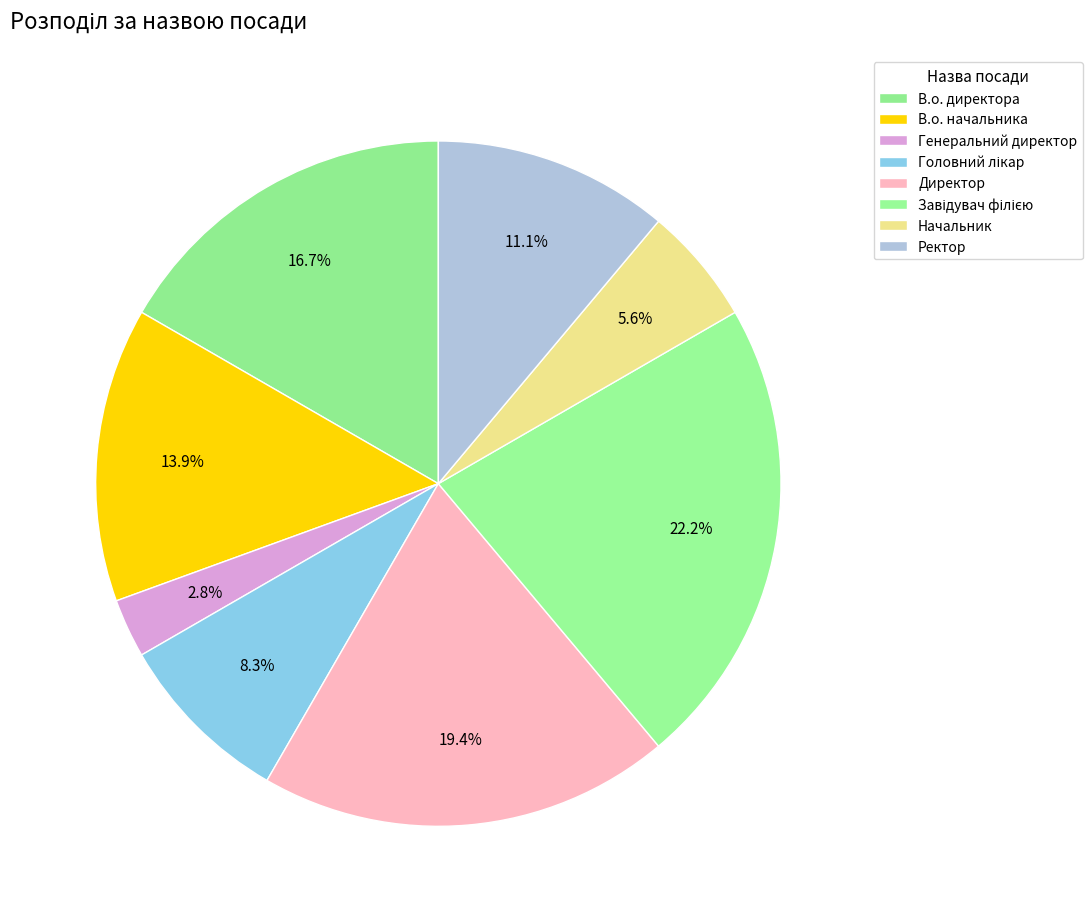

Count the number of slices in the pie.

8